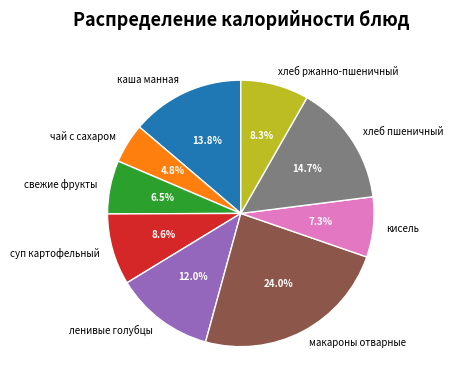

To the nearest percent, what is the difference between the хлеб пшеничный and ленивые голубцы slice percentages?

3%